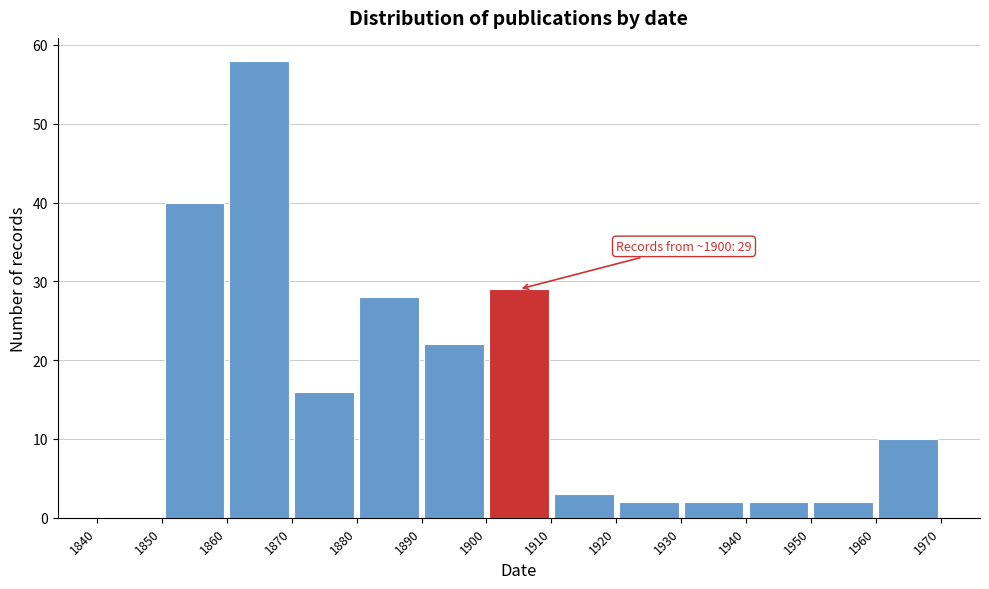

Over which range of the x-axis is the bar tallest?

1860 to 1870